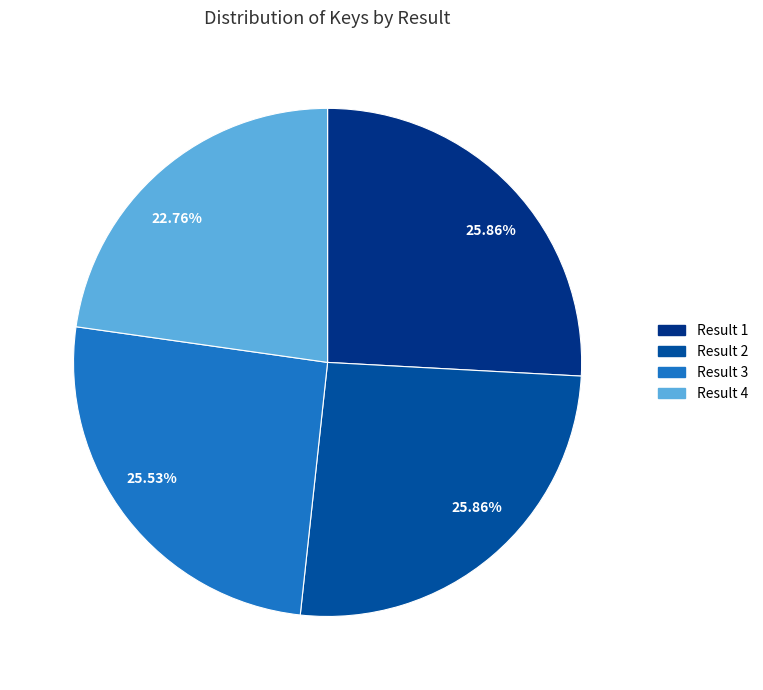

Is there any slice that represents more than half of the pie?

No